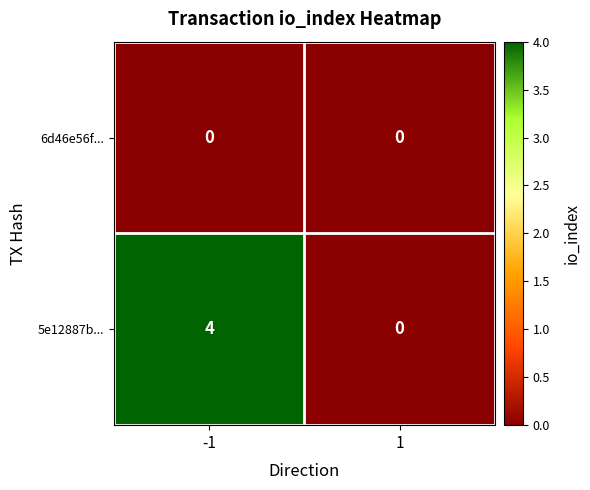

The 6d46e56f... series shows 0 at 1. True or false?

True